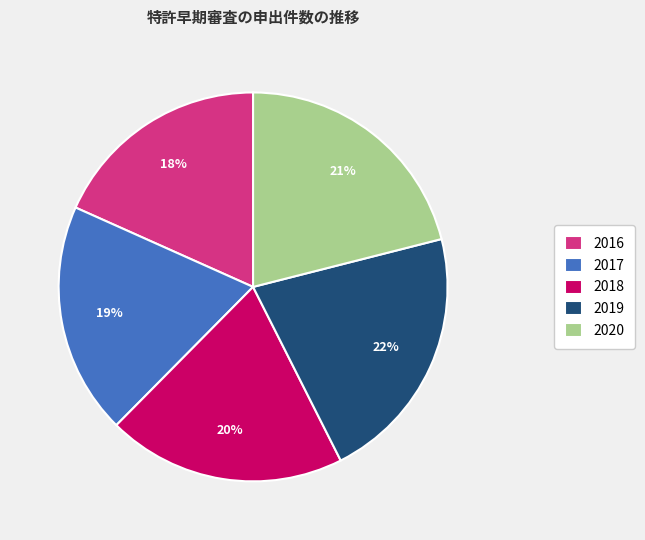

Is 2018 the majority of the pie?

No